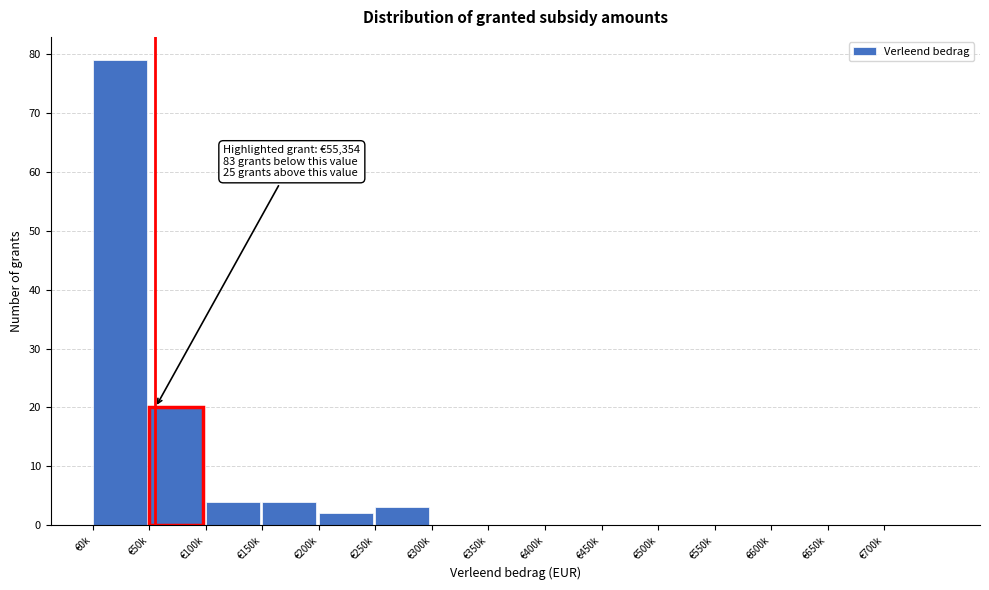

Reading right to left, what are all the values shown in this chart?

€700k=0	€650k=0	€600k=0	€550k=0	€500k=0	€450k=0	€400k=0	€350k=0	€300k=0	€250k=3	€200k=2	€150k=4	€100k=4	€50k=20	€0k=79